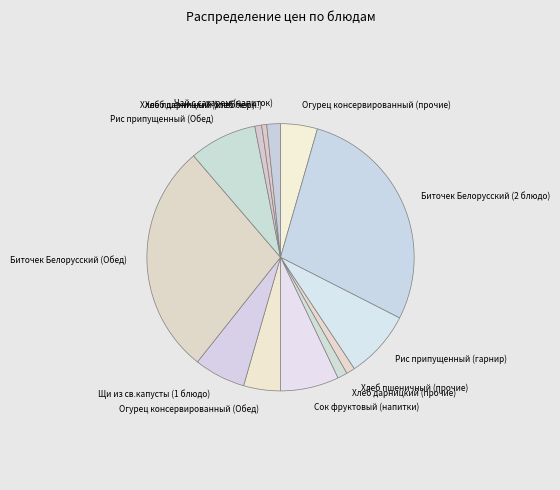

Do Рис припущенный (гарнир) and Рис припущенный (Обед) together represent more than half of the pie?

No